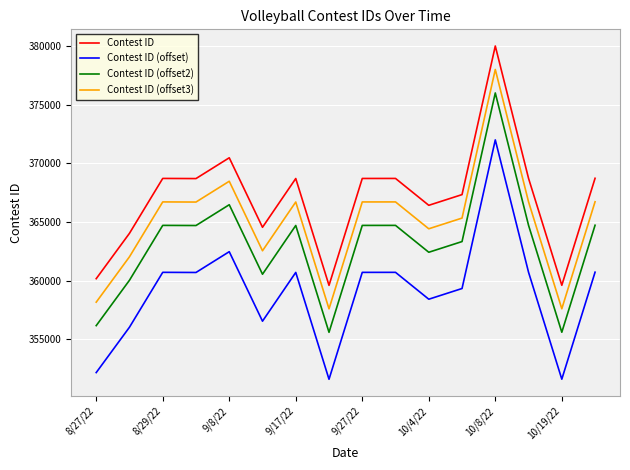

Which series has the largest total across all categories?

Contest ID